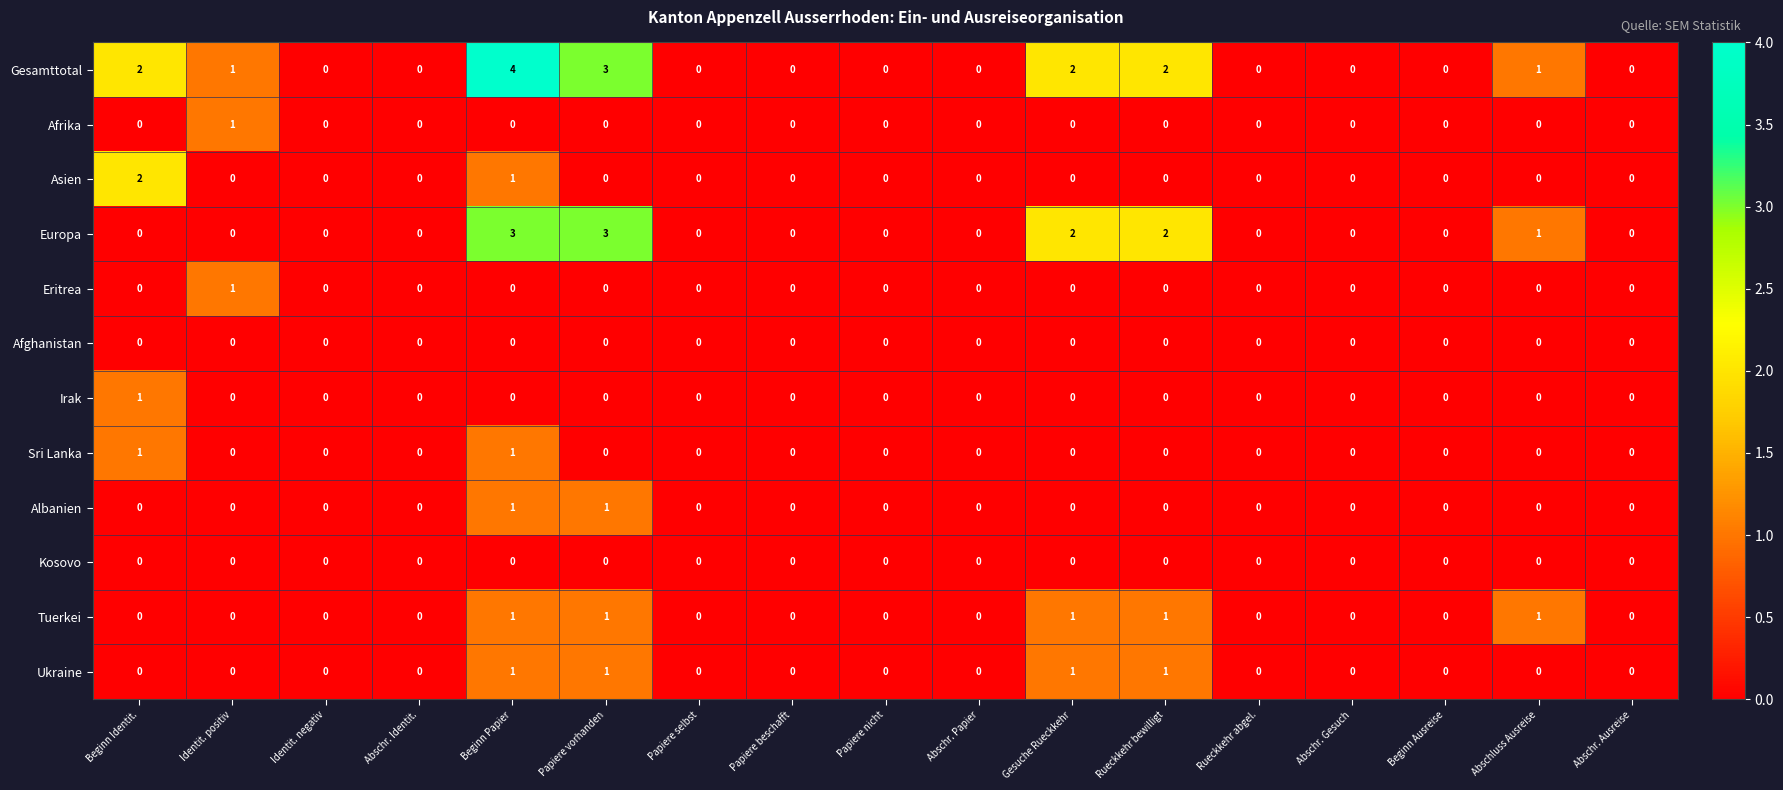

Where is Asien nearest to the value 1?

Beginn Papier